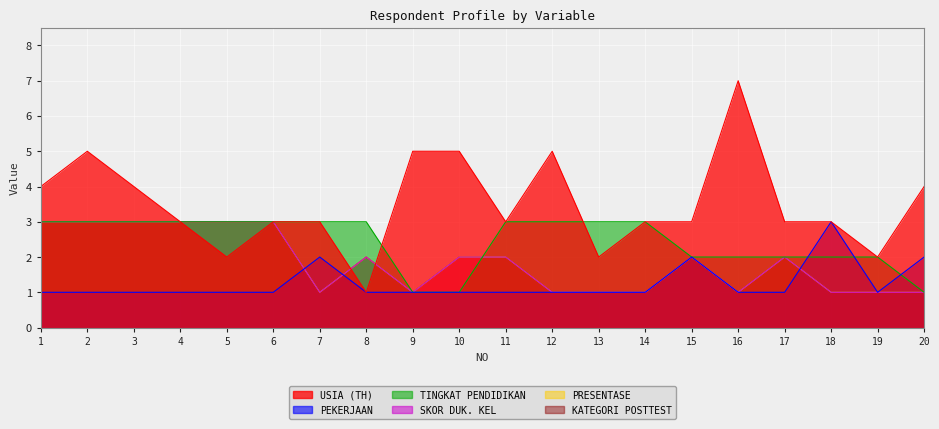

What are all the series names shown in the legend?

USIA (TH), PEKERJAAN, TINGKAT PENDIDIKAN, SKOR DUK. KEL, PRESENTASE, KATEGORI POSTTEST